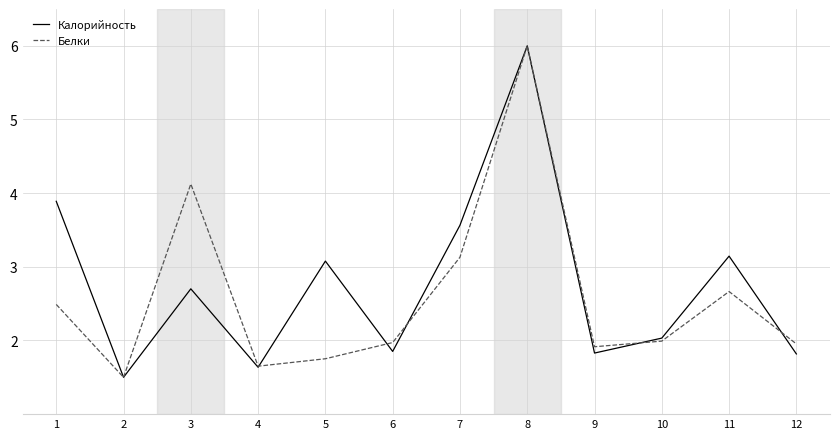

What is the maximum value shown in the chart?

6.0